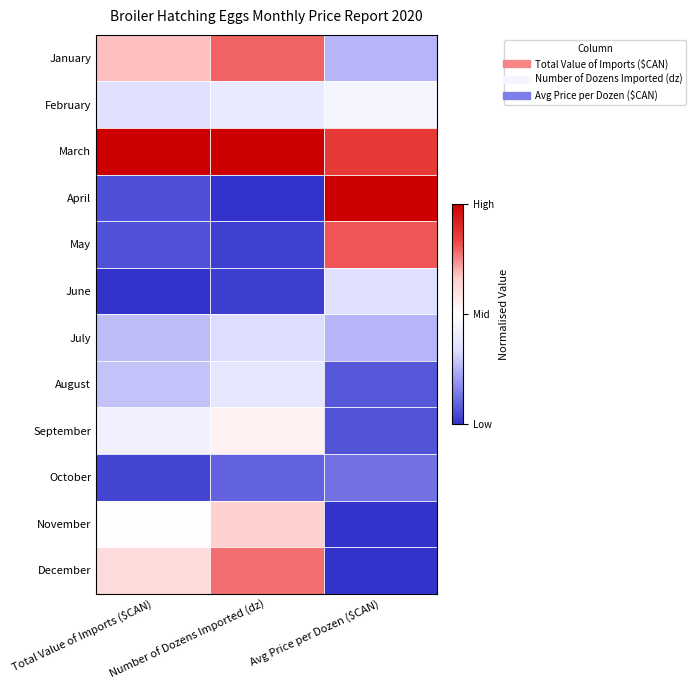

What is the spread (max minus min) of values at Total Value of Imports ($CAN)?

1.0